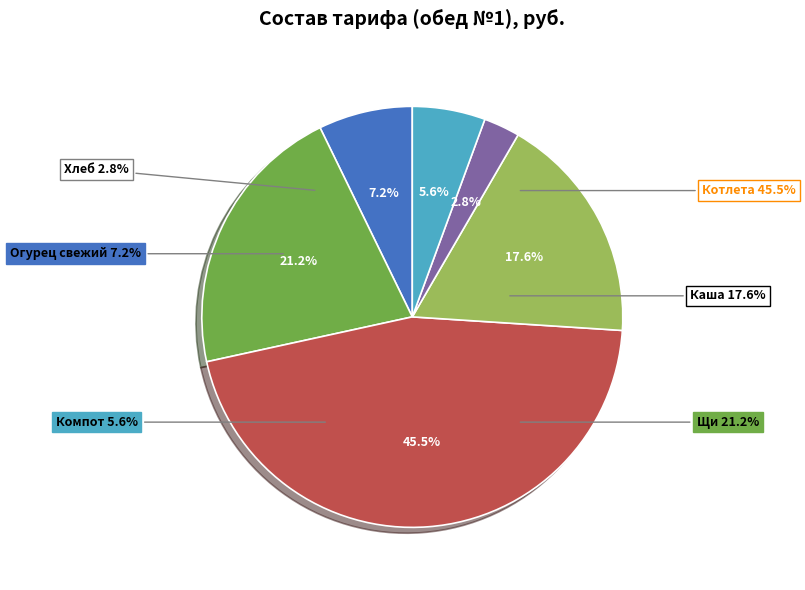

Which has a higher value, Каша гречневая с маслом or Щи из свежей капусты?

Щи из свежей капусты